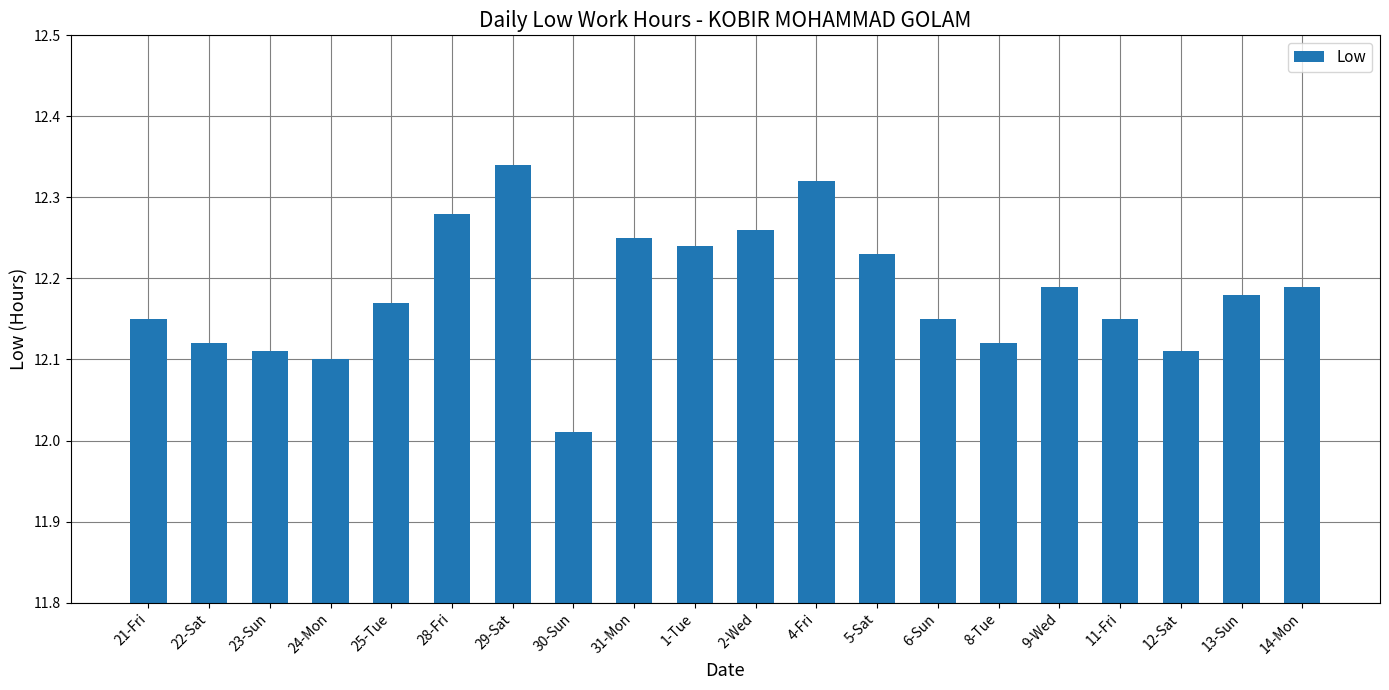

What position from the right is 1-Tue?

11